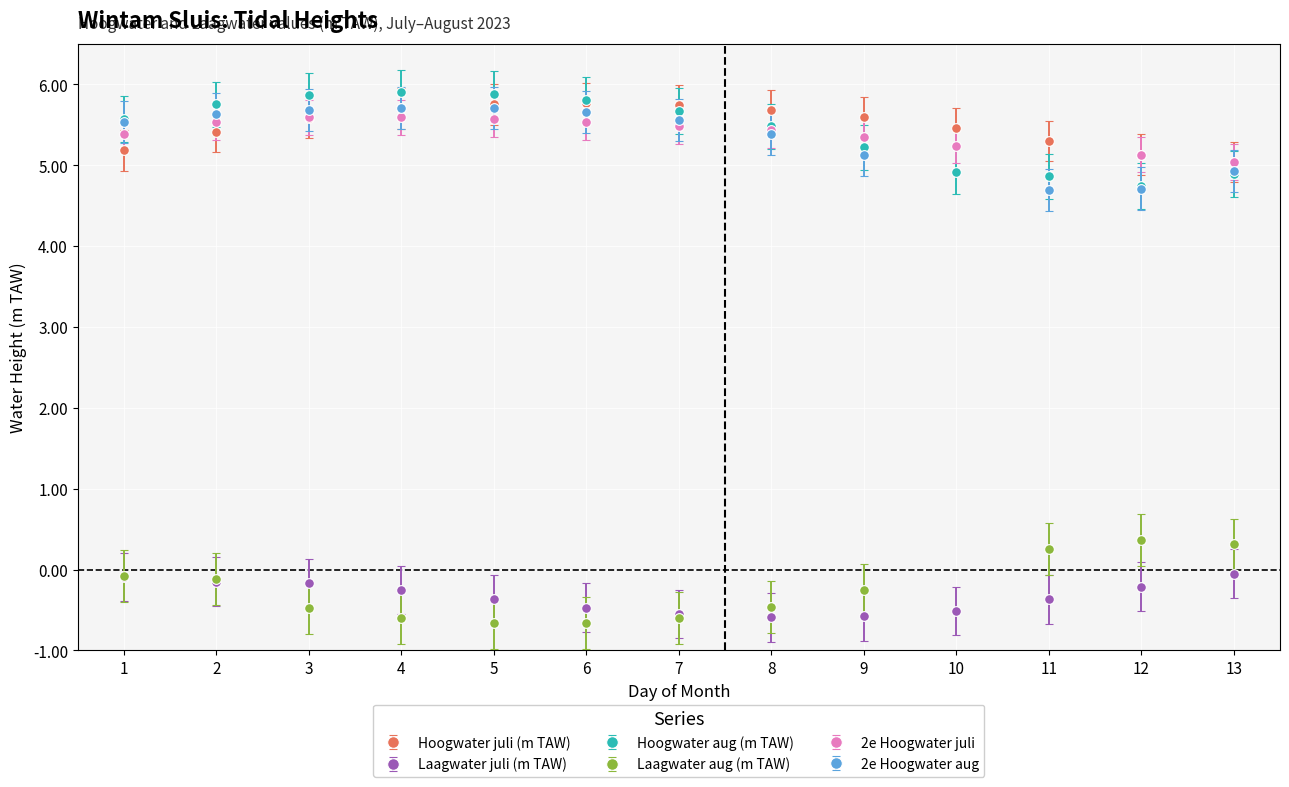

Is this an area chart (filled region under the line)?

No